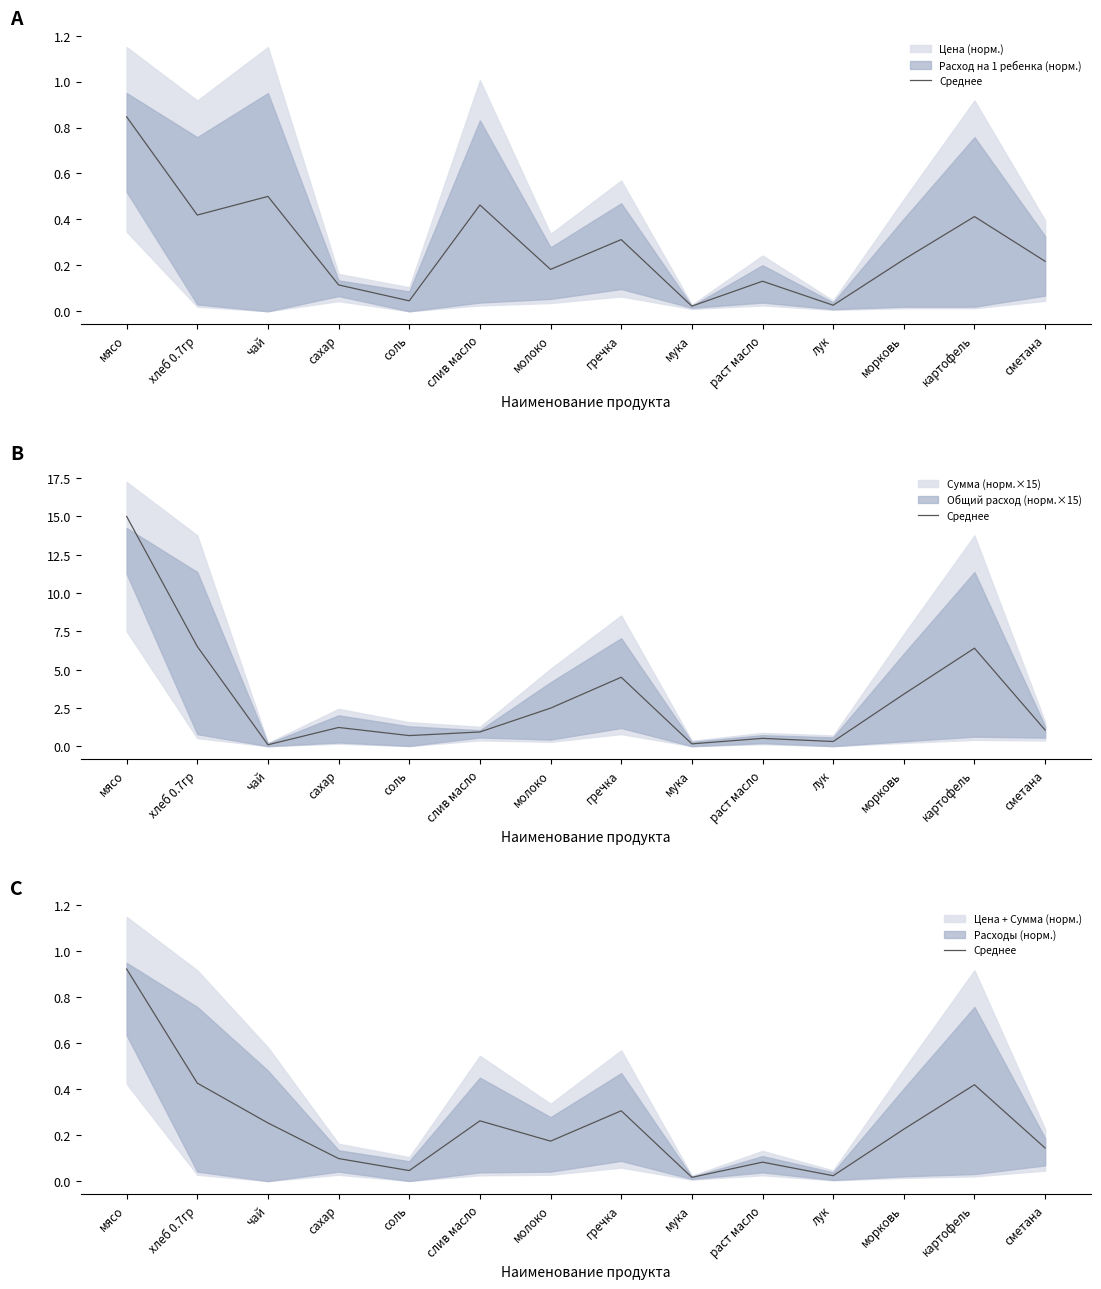

Reading left to right, extract all data points from this chart.

мясо=0.9	хлеб 0.7гр=0.4	чай=0.3	сахар=0.1	соль=0.0	слив масло=0.3	молоко=0.2	гречка=0.3	мука=0.0	раст масло=0.1	лук=0.0	морковь=0.2	картофель=0.4	сметана=0.1